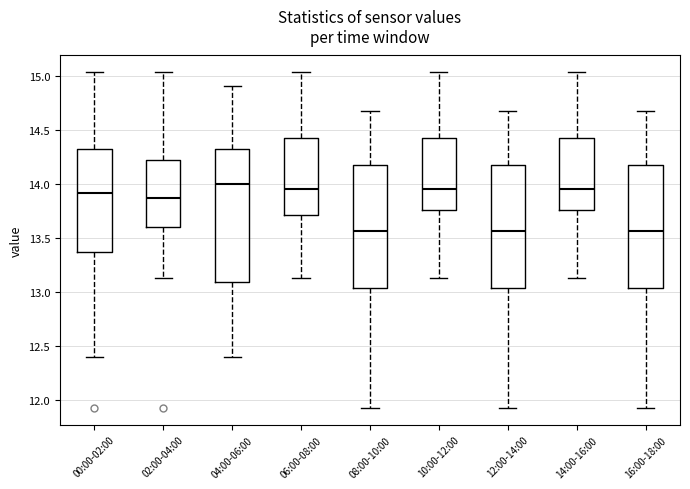

Reading left to right, read every box against the y-axis: the position of its median line, the range the box covers, and the ends of its whiskers. The values are not printed on the chart, so give them approximately, as read against the axis.

00:00-02:00: median 13.90, box 13.40 to 14.30, whiskers 12.40 to 15.05
02:00-04:00: median 13.85, box 13.60 to 14.20, whiskers 13.15 to 15.05
04:00-06:00: median 14.00, box 13.10 to 14.35, whiskers 12.40 to 14.90
06:00-08:00: median 13.95, box 13.70 to 14.45, whiskers 13.15 to 15.05
08:00-10:00: median 13.55, box 13.05 to 14.15, whiskers 11.95 to 14.65
10:00-12:00: median 13.95, box 13.75 to 14.45, whiskers 13.15 to 15.05
12:00-14:00: median 13.55, box 13.05 to 14.15, whiskers 11.95 to 14.65
14:00-16:00: median 13.95, box 13.75 to 14.45, whiskers 13.15 to 15.05
16:00-18:00: median 13.55, box 13.05 to 14.15, whiskers 11.95 to 14.65